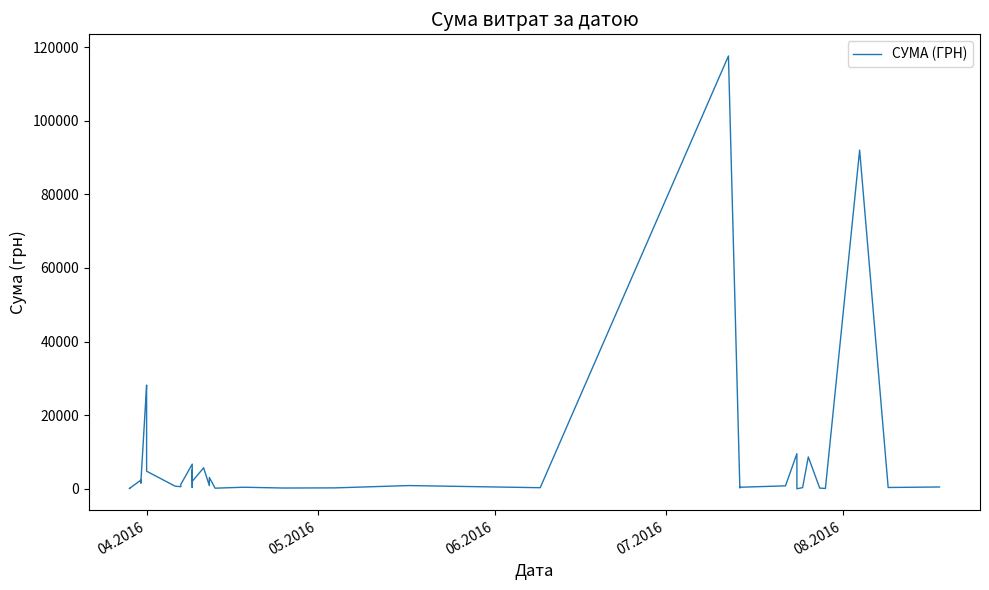

What is the difference between the second highest and second lowest values?

91901.1